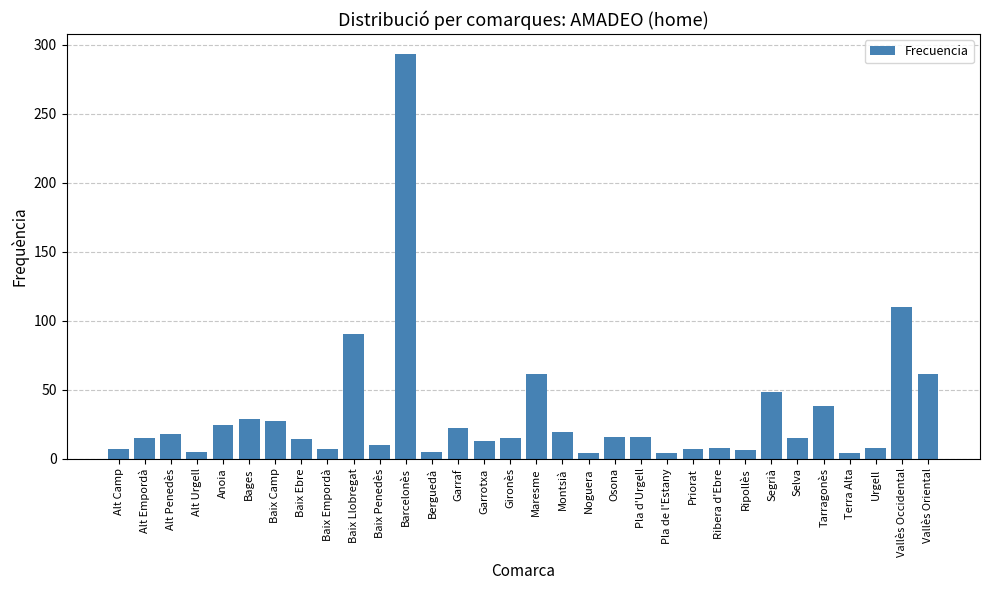

Is it true that the value at Osona is 29?

False